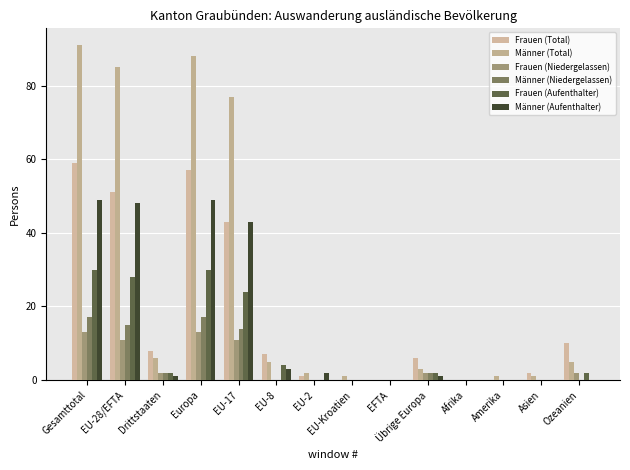

Is the value of Frauen (Total) at Drittstaaten greater than the value of Männer (Niedergelassen) at Europa?

No